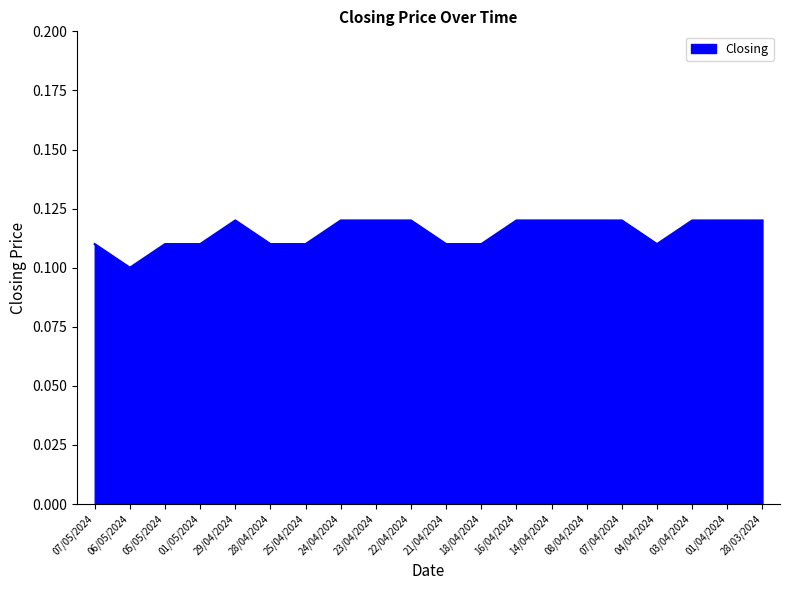

Which label corresponds to the smallest value in the chart?

06/05/2024